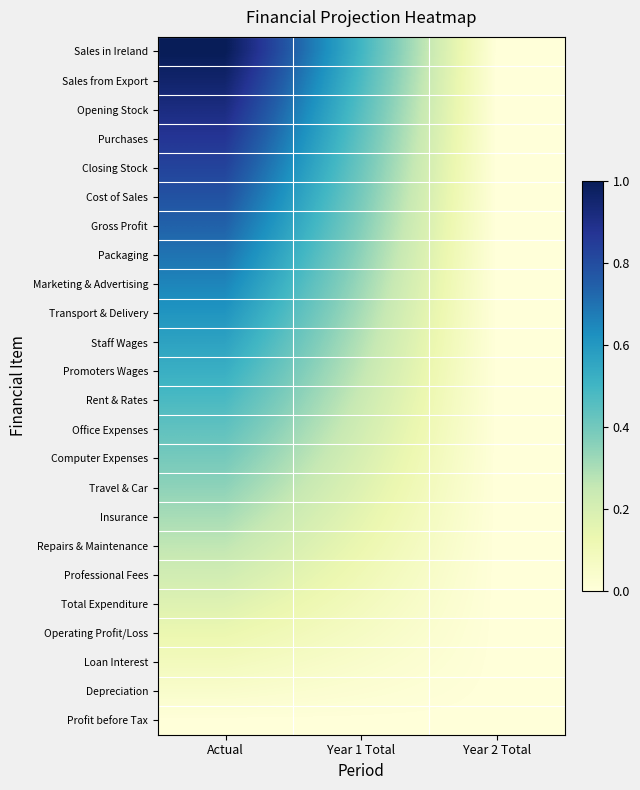

At which category is the sum across all series the highest?

Actual